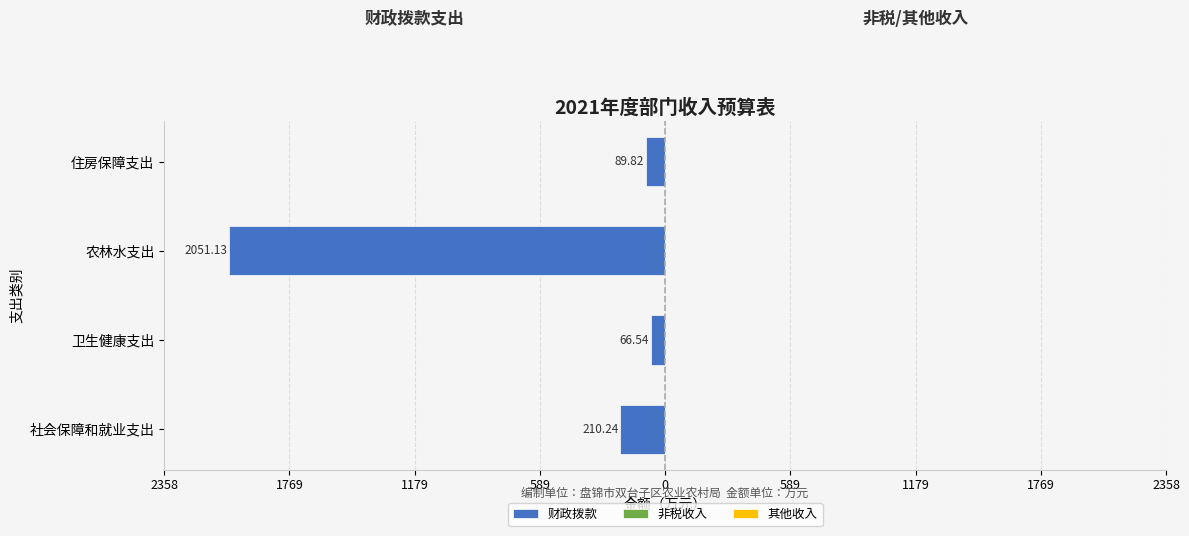

Are the bars horizontal?

Yes